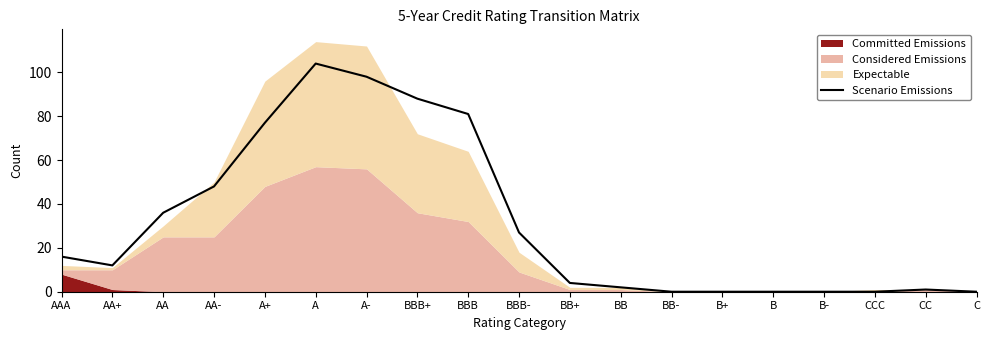

How many points are higher than both their immediate neighbors (excluding endpoints)?

2